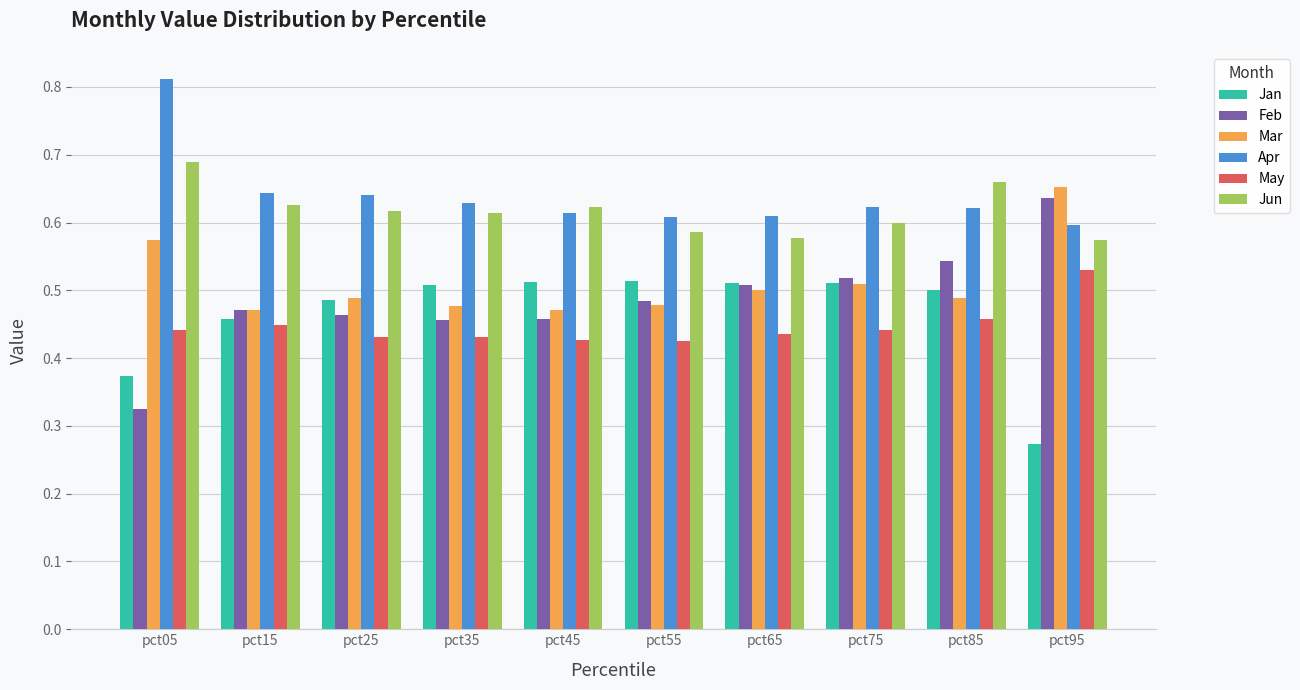

Which category has the highest value in the Jun series?

pct05